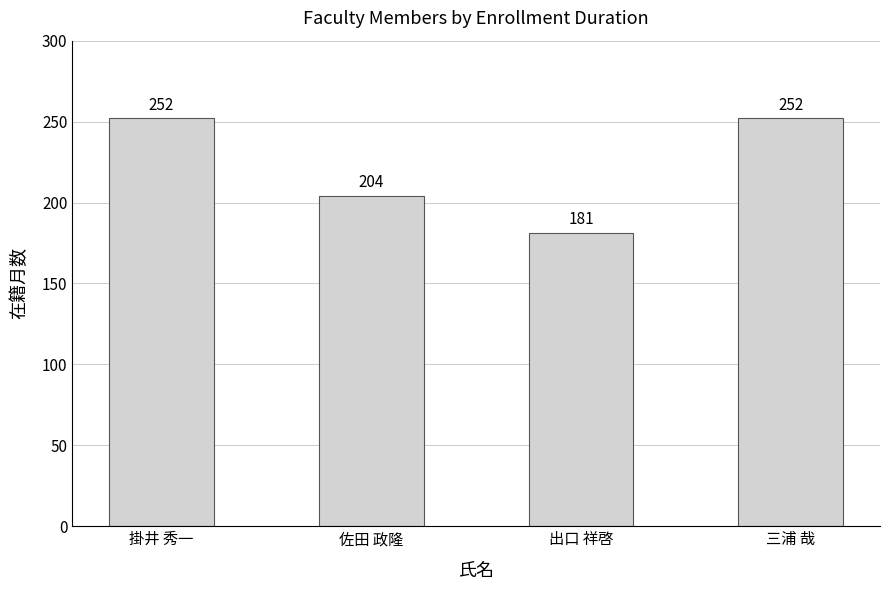

What is the sum of all values?

889